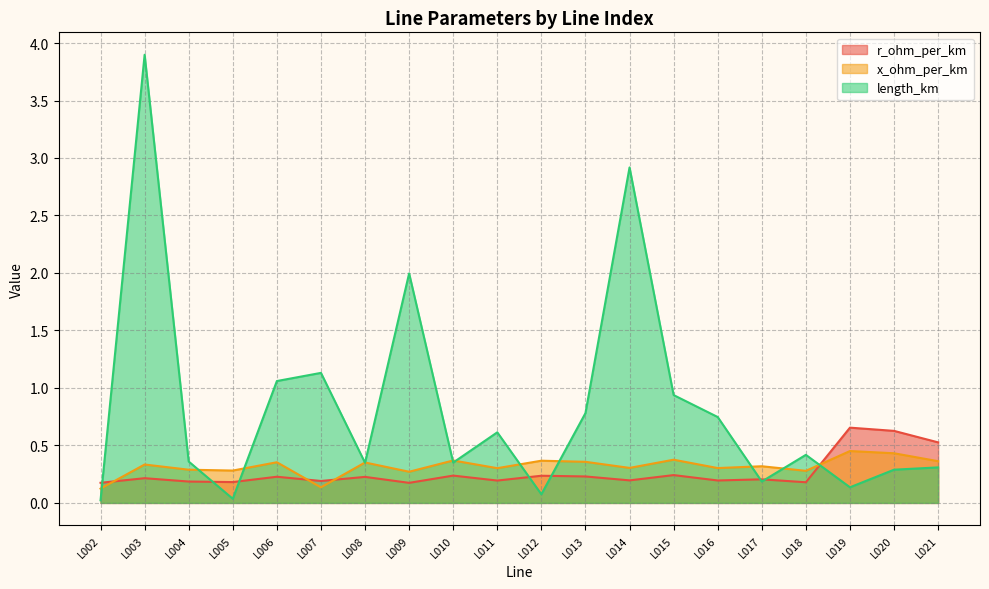

Reading right to left, transcribe all the data shown in this chart.

r_ohm_per_km: L021=0.5	L020=0.6	L019=0.7	L018=0.2	L017=0.2	L016=0.2	L015=0.2	L014=0.2	L013=0.2	L012=0.2	L011=0.2	L010=0.2	L009=0.2	L008=0.2	L007=0.2	L006=0.2	L005=0.2	L004=0.2	L003=0.2	L002=0.2
x_ohm_per_km: L021=0.4	L020=0.4	L019=0.5	L018=0.3	L017=0.3	L016=0.3	L015=0.4	L014=0.3	L013=0.4	L012=0.4	L011=0.3	L010=0.4	L009=0.3	L008=0.4	L007=0.1	L006=0.4	L005=0.3	L004=0.3	L003=0.3	L002=0.1
length_km: L021=0.3	L020=0.3	L019=0.1	L018=0.4	L017=0.2	L016=0.7	L015=0.9	L014=2.9	L013=0.8	L012=0.1	L011=0.6	L010=0.4	L009=2.0	L008=0.3	L007=1.1	L006=1.1	L005=0.0	L004=0.4	L003=3.9	L002=0.0